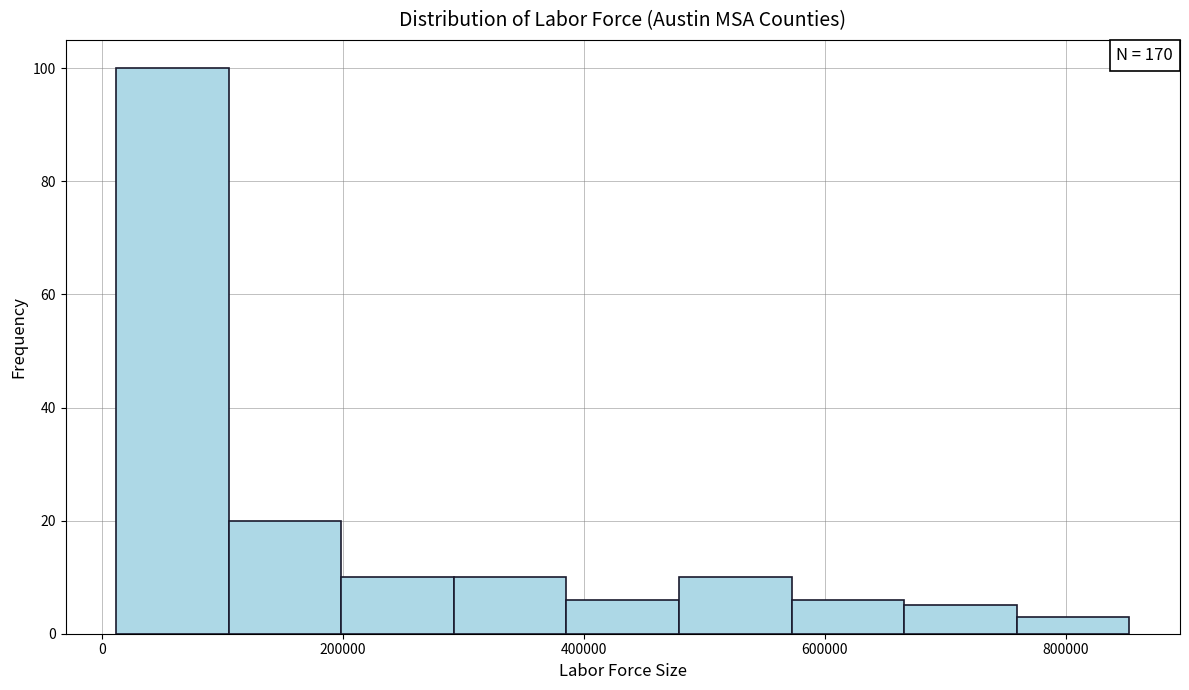

Which range on the x-axis has the tallest bar?

20000 to 100000